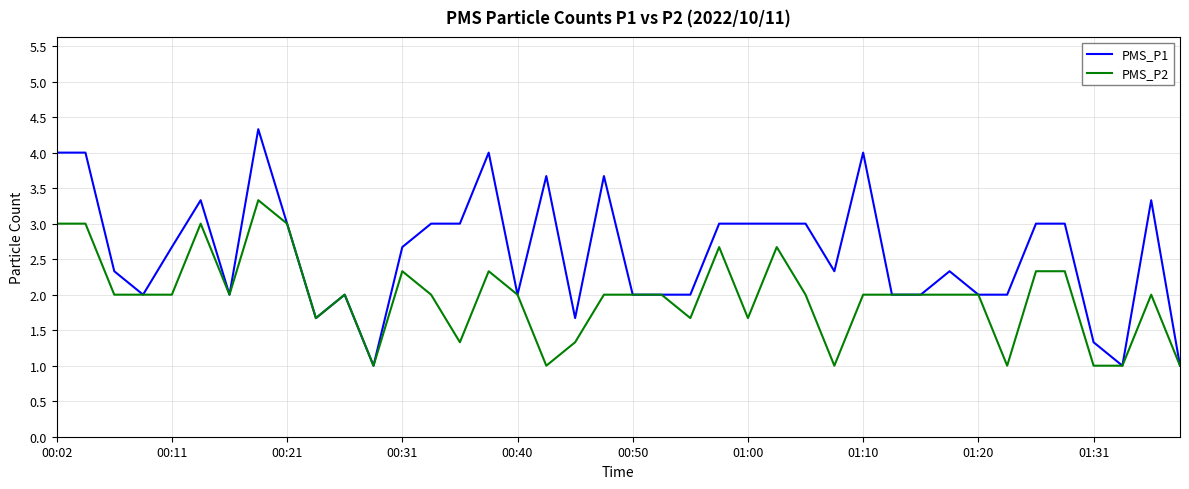

Which series has the largest range (max minus min)?

PMS_P1